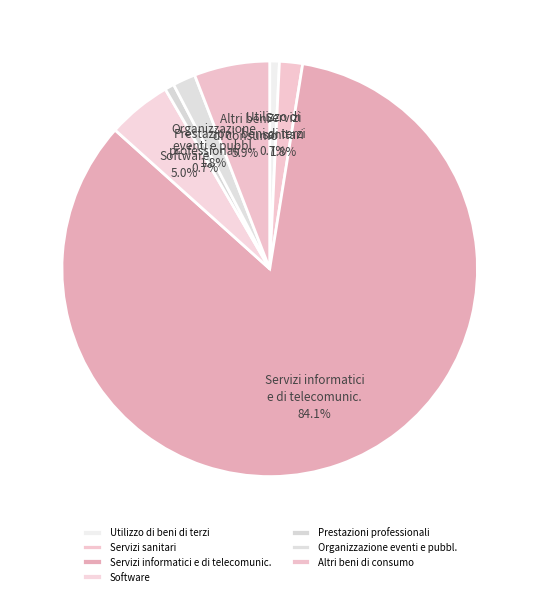

To the nearest percent, what percentage of the pie is Software?

5%